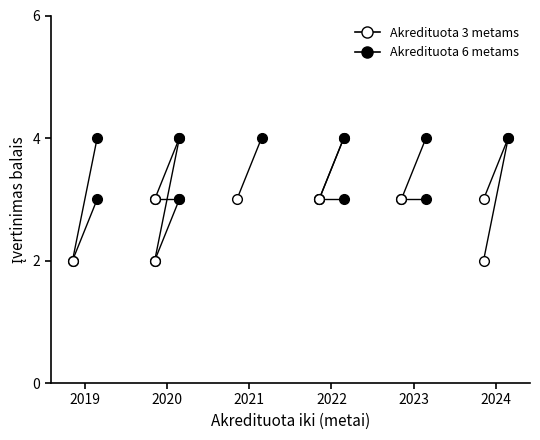

What is the value of the Akredituota 6 metams point at the 2nd from the left?

4